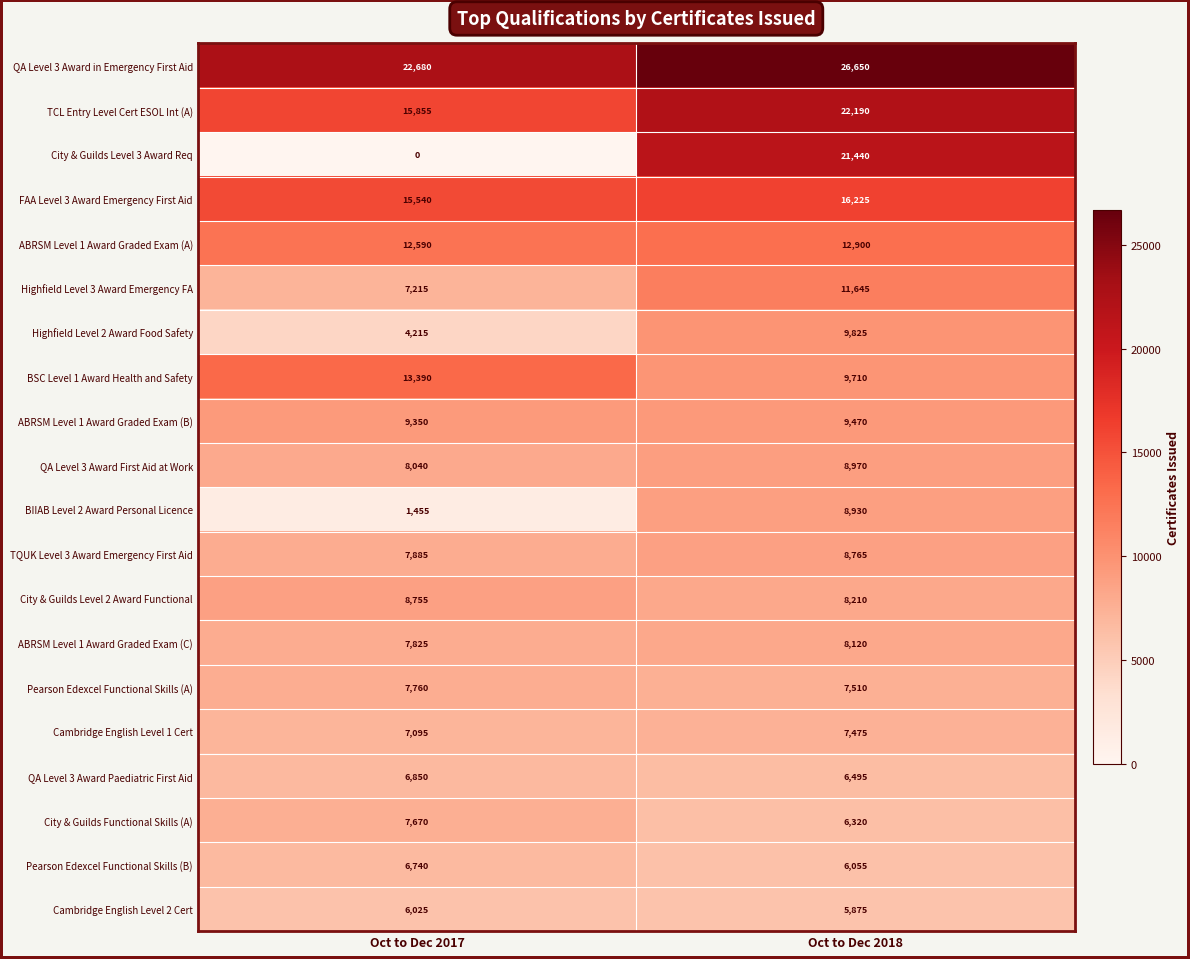

What is the sum of all ABRSM Level 1 Award Graded Exam (B) values?

18820